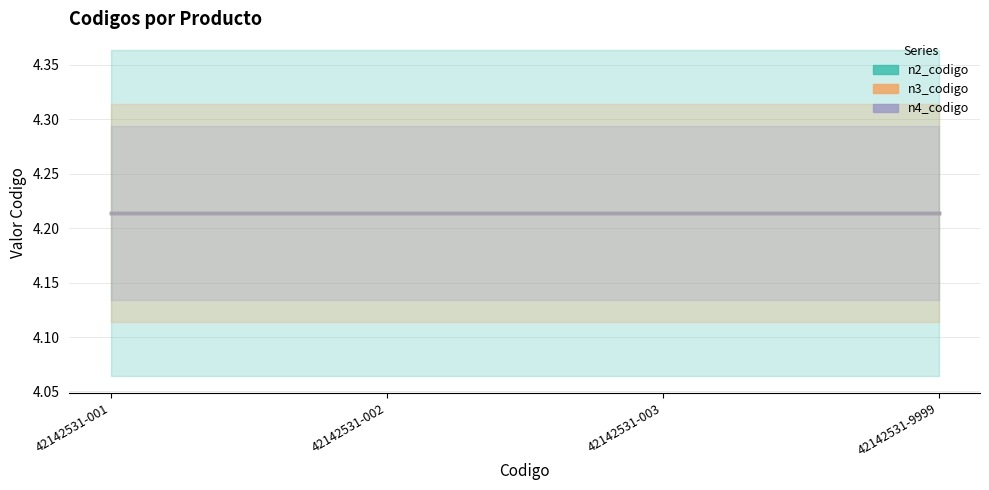

What is the sum of all n2_codigo values?

16.9